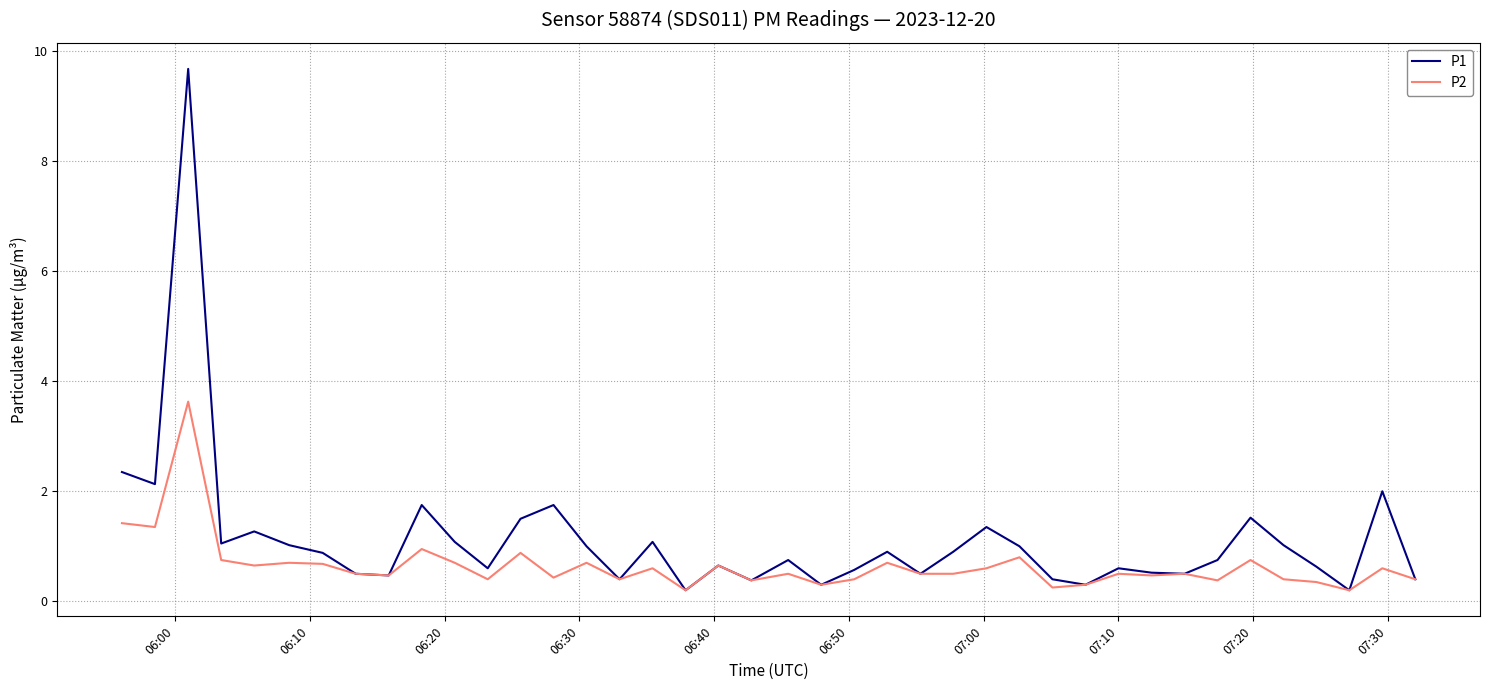

What is the maximum value shown in the chart?

9.7